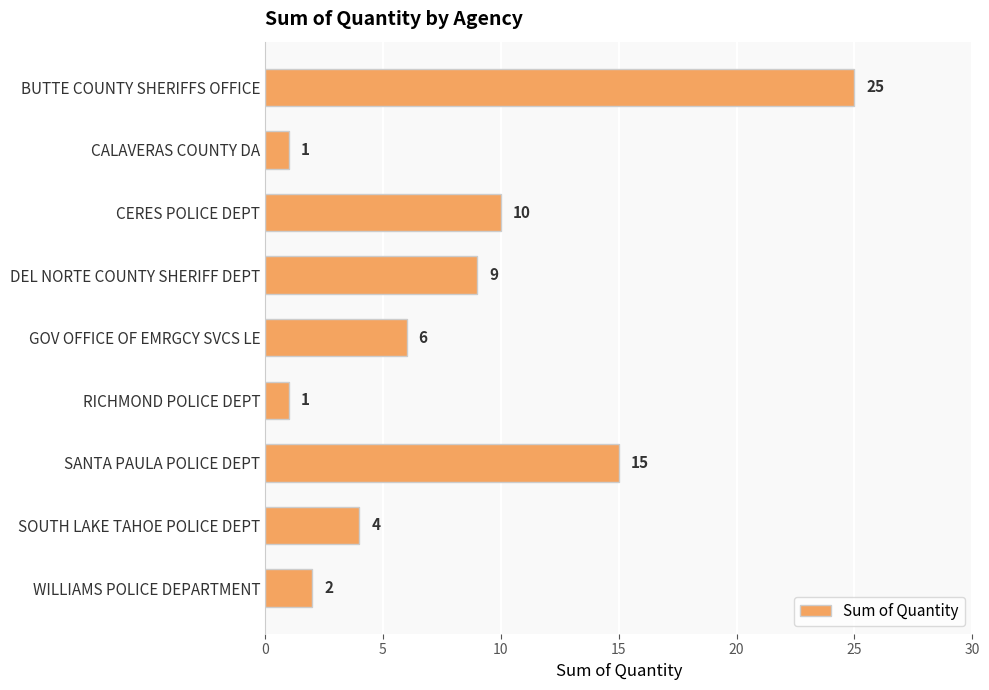

Which has a higher value, SOUTH LAKE TAHOE POLICE DEPT or CERES POLICE DEPT?

CERES POLICE DEPT